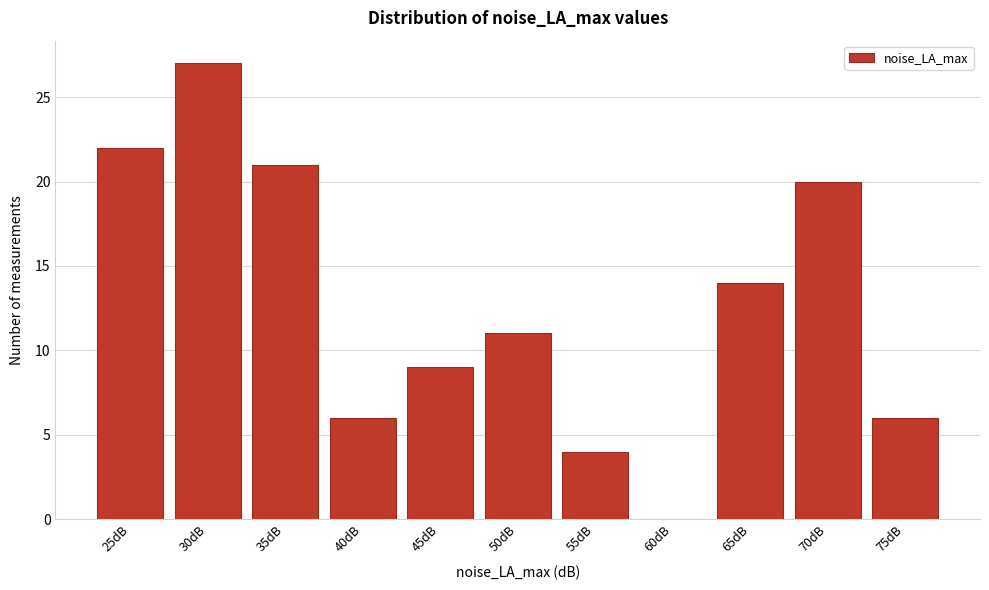

Reading left to right, transcribe all the data shown in this chart.

25dB=22	30dB=27	35dB=21	40dB=6	45dB=9	50dB=11	55dB=4	60dB=0	65dB=14	70dB=20	75dB=6